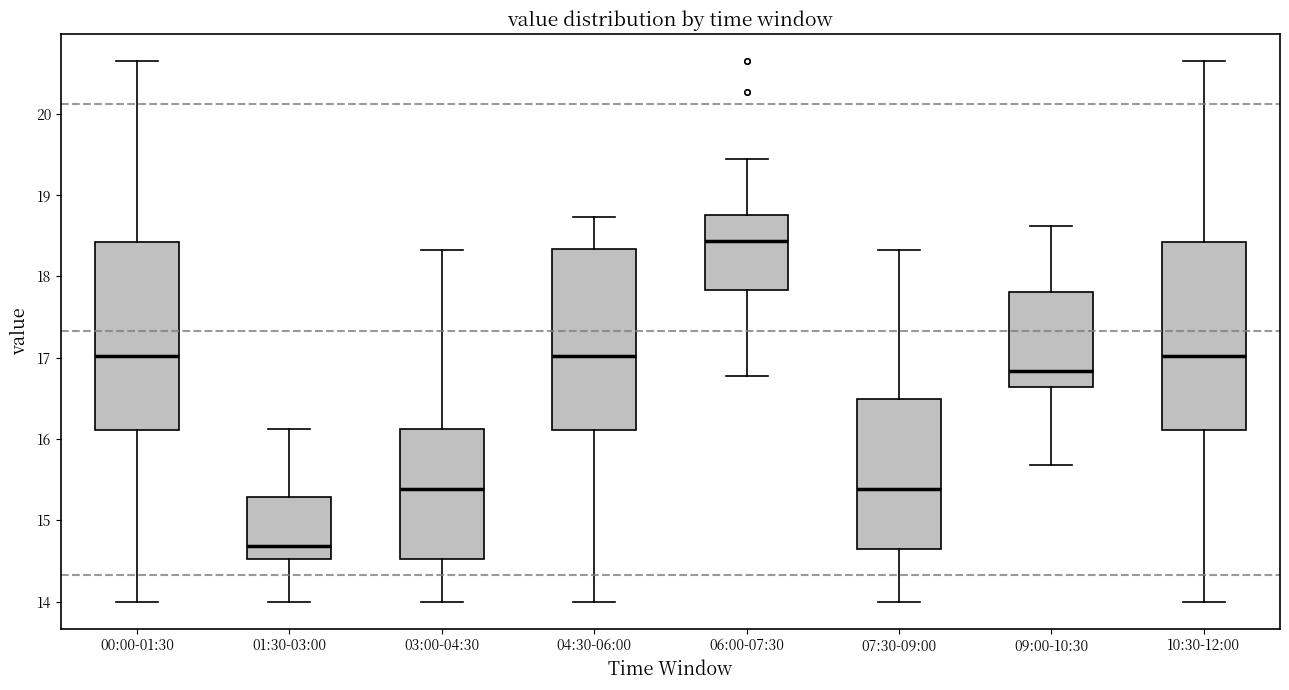

Which box's median line is the highest?

06:00-07:30